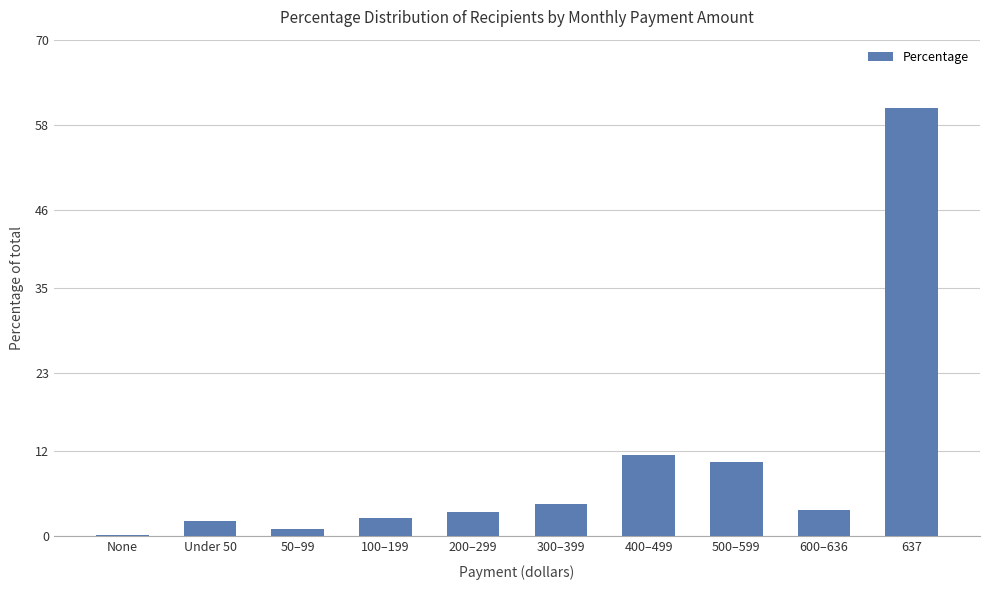

What is the approximate value at 200–299?

3.4